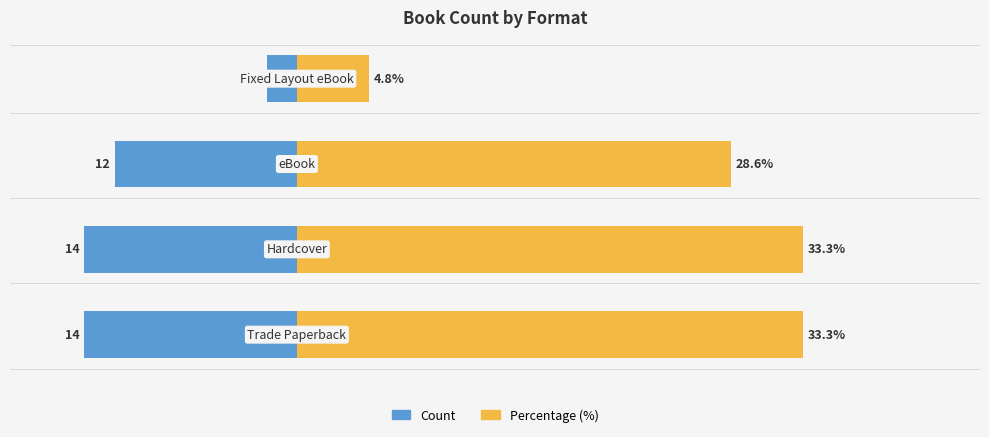

What is the difference between the maximum and minimum values in the Percentage (%) series?

28.6